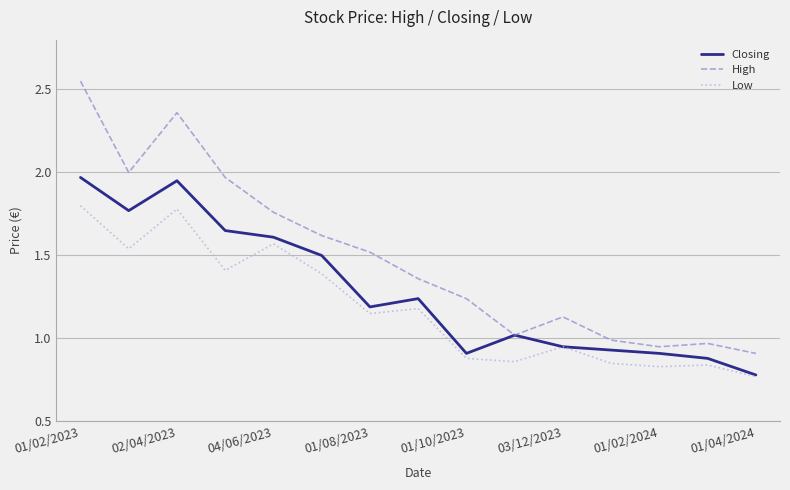

What is the sum of all Closing values?

19.3